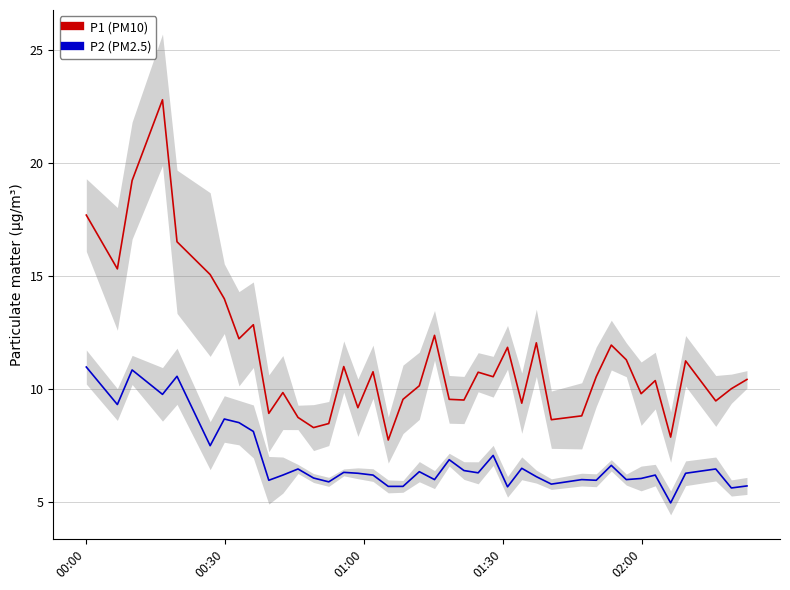

True or false: P1 (PM10) and P2 (PM2.5) intersect in this chart.

False